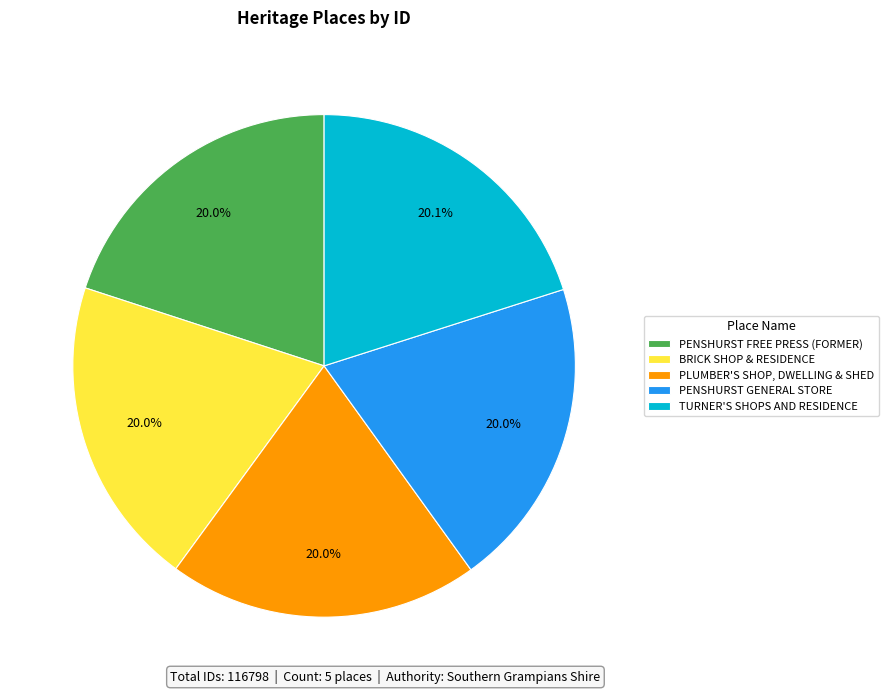

How many segments does this pie chart have?

5